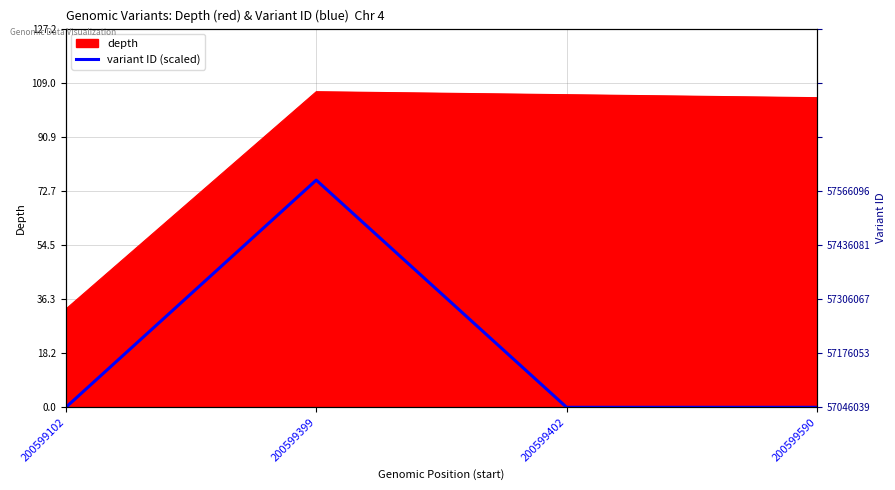

Reading right to left, what are all the values shown in this chart?

0.0	0.0	76.3	0.0